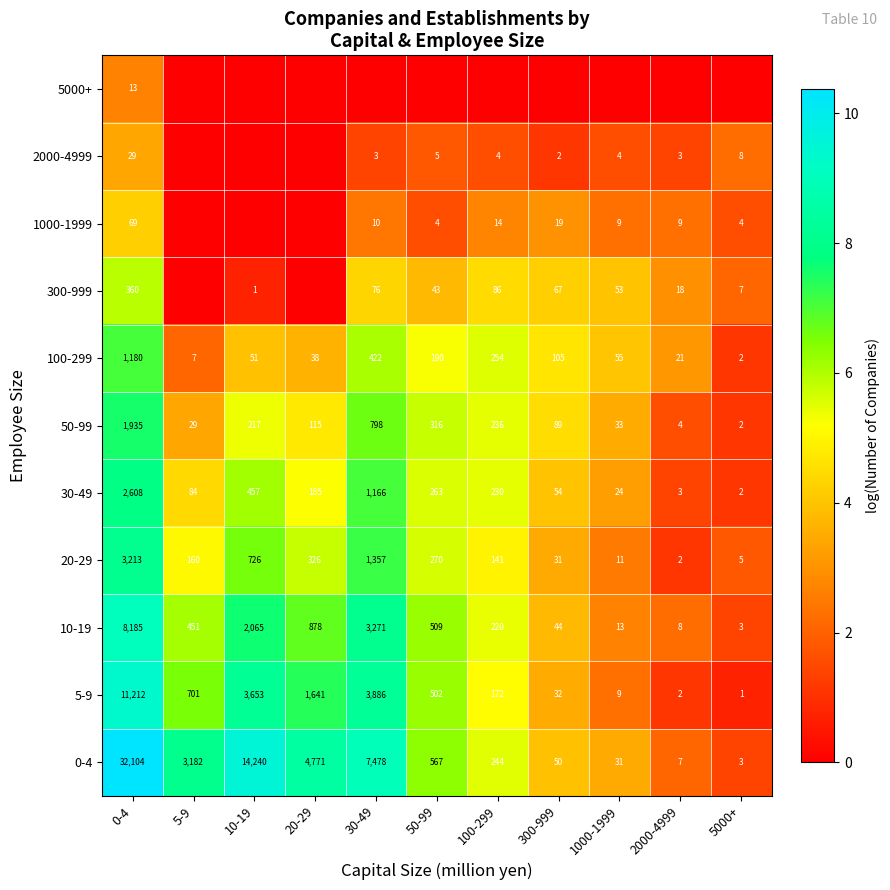

Rank the categories by 20-29 value from highest to lowest.

0-4, 30-49, 10-19, 20-29, 50-99, 5-9, 100-299, 300-999, 1000-1999, 5000+, 2000-4999